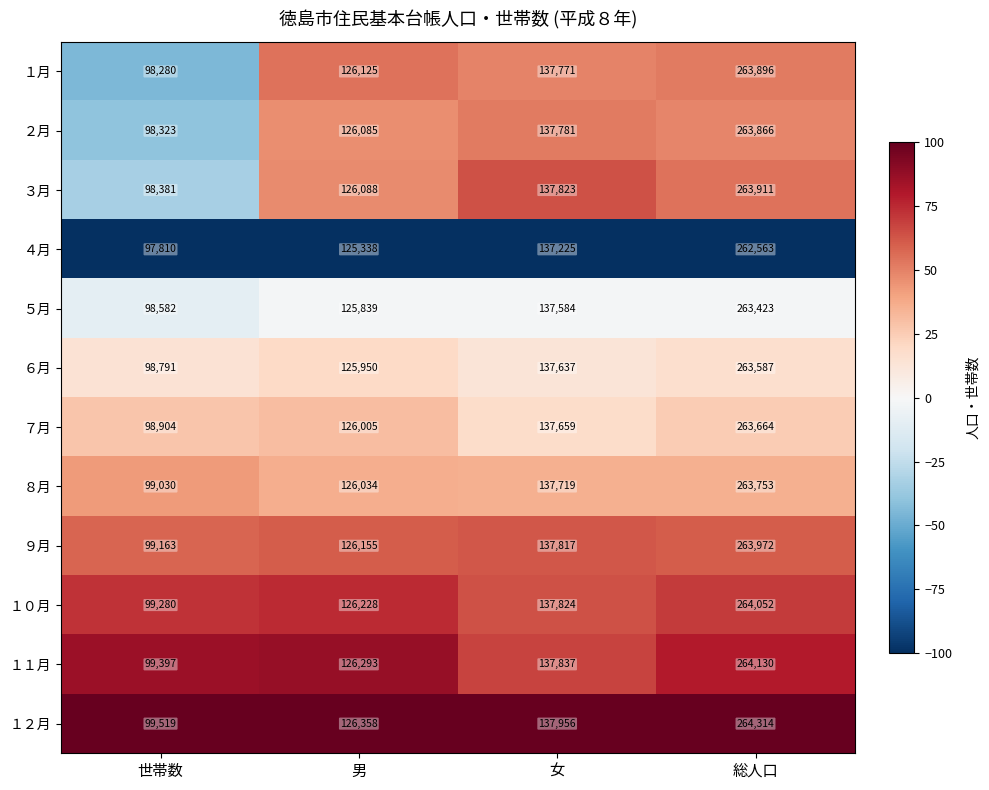

Which series has the largest total across all categories?

１２月